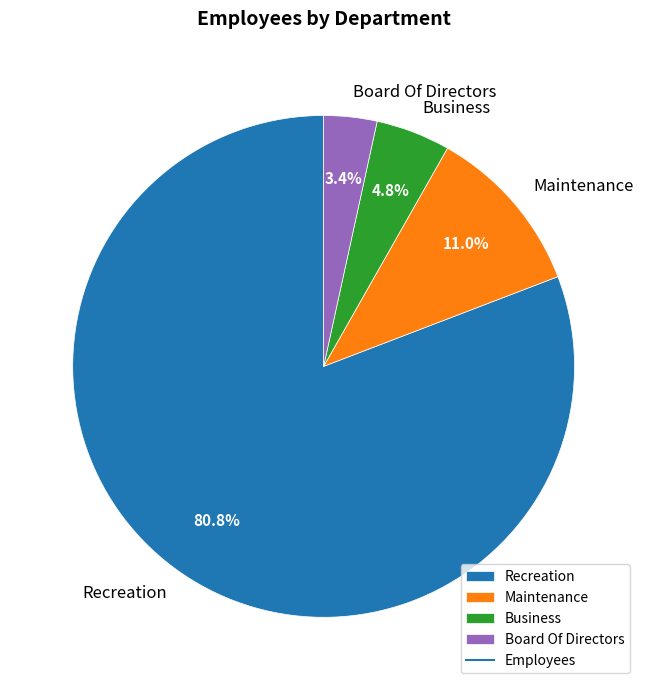

What is the smallest slice in the pie chart?

Board Of Directors